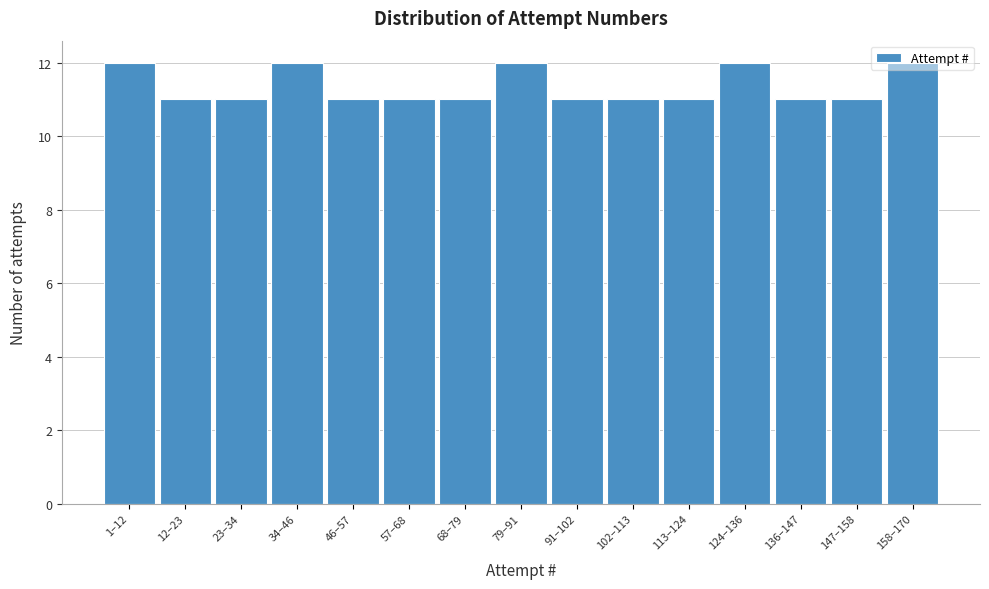

What is the greatest value displayed?

12